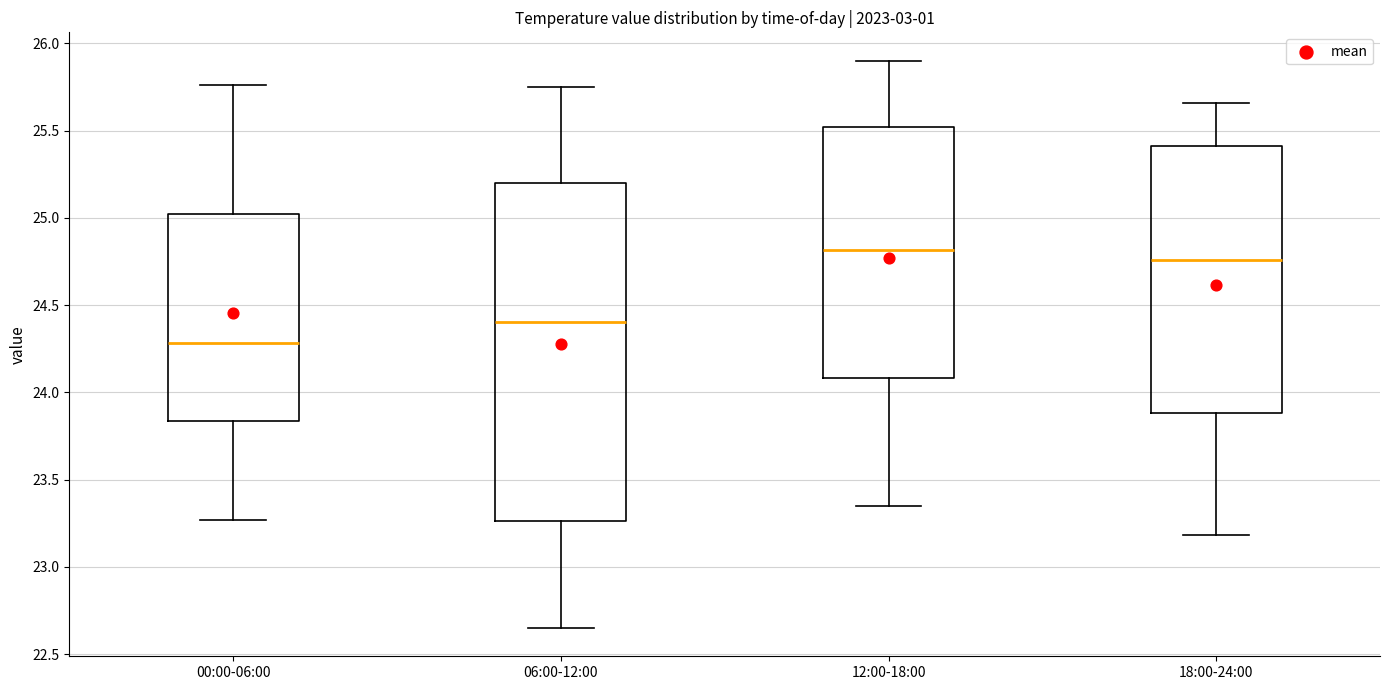

Which box is the tallest, from its lower edge to its upper edge?

06:00-12:00